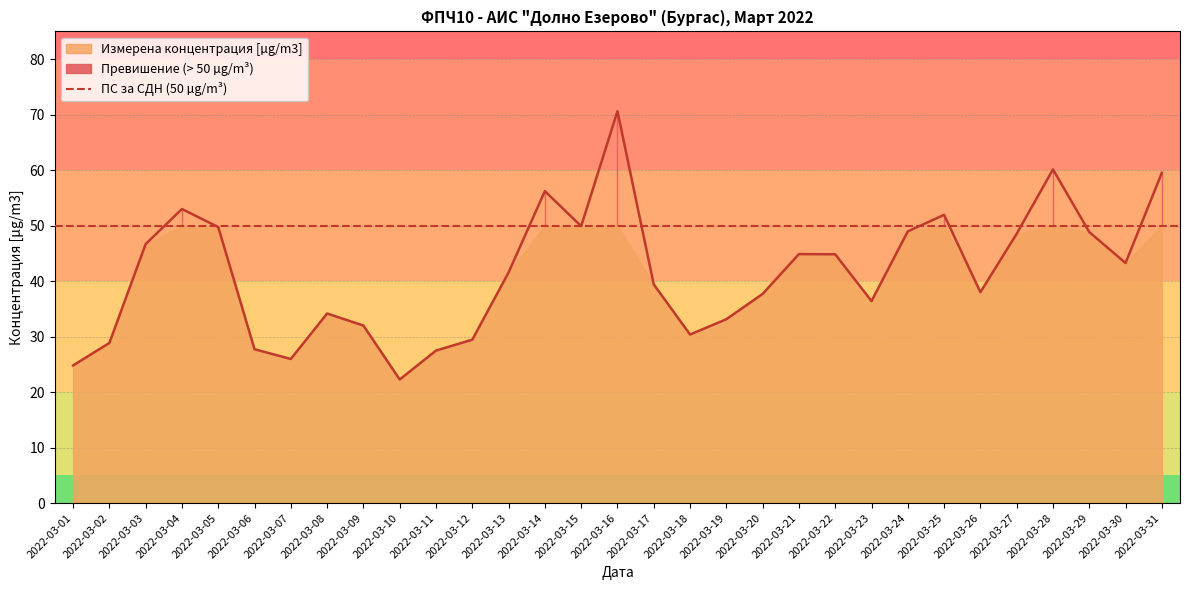

Which has a higher value, 2022-03-25 or 2022-03-23?

2022-03-25